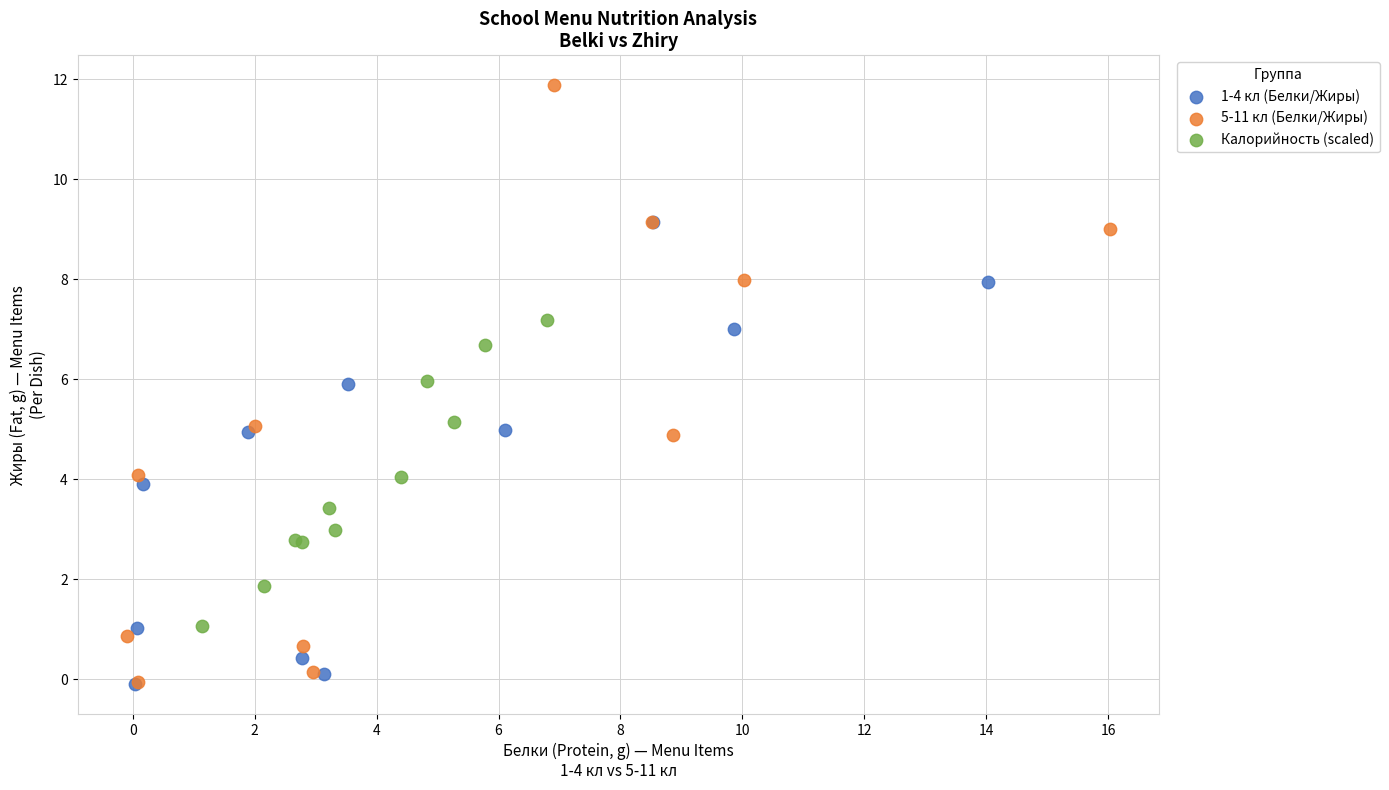

Which series contains the highest Y value?

5-11 кл (Белки/Жиры)